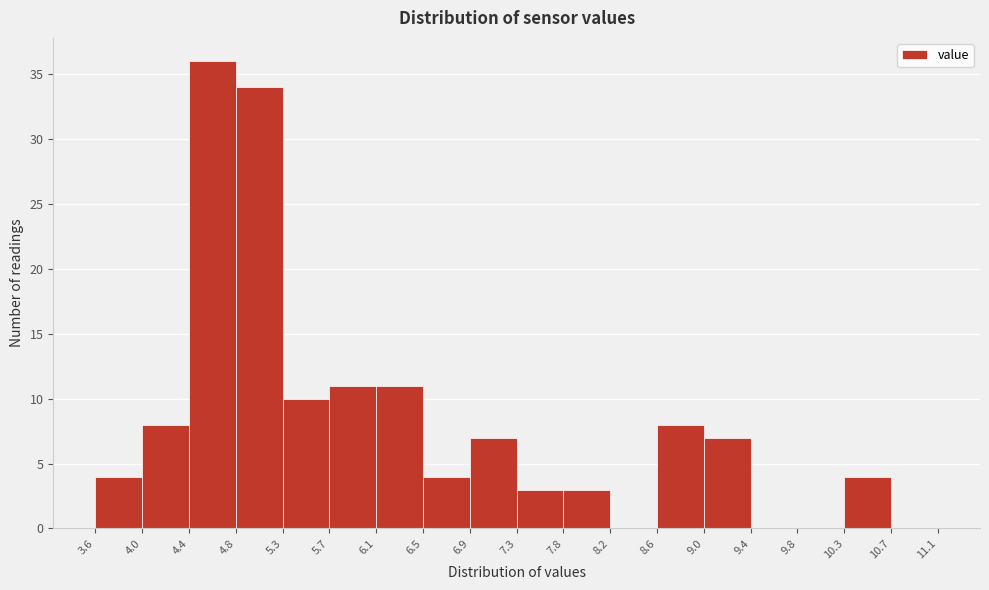

Reading left to right, transcribe this chart: for each bar, give the range it covers on the x-axis and its height. The values are not printed on the chart, so give them approximately, as read against the axis.

3.6 to 4.0: 4
4.0 to 4.4: 8
4.4 to 4.8: 36
4.8 to 5.3: 34
5.3 to 5.7: 10
5.7 to 6.1: 11
6.1 to 6.5: 11
6.5 to 6.9: 4
6.9 to 7.3: 7
7.3 to 7.8: 3
7.8 to 8.2: 3
8.2 to 8.6: 0
8.6 to 9.0: 8
9.0 to 9.4: 7
9.4 to 9.8: 0
9.8 to 10.3: 0
10.3 to 10.7: 4
10.7 to 11.1: 0